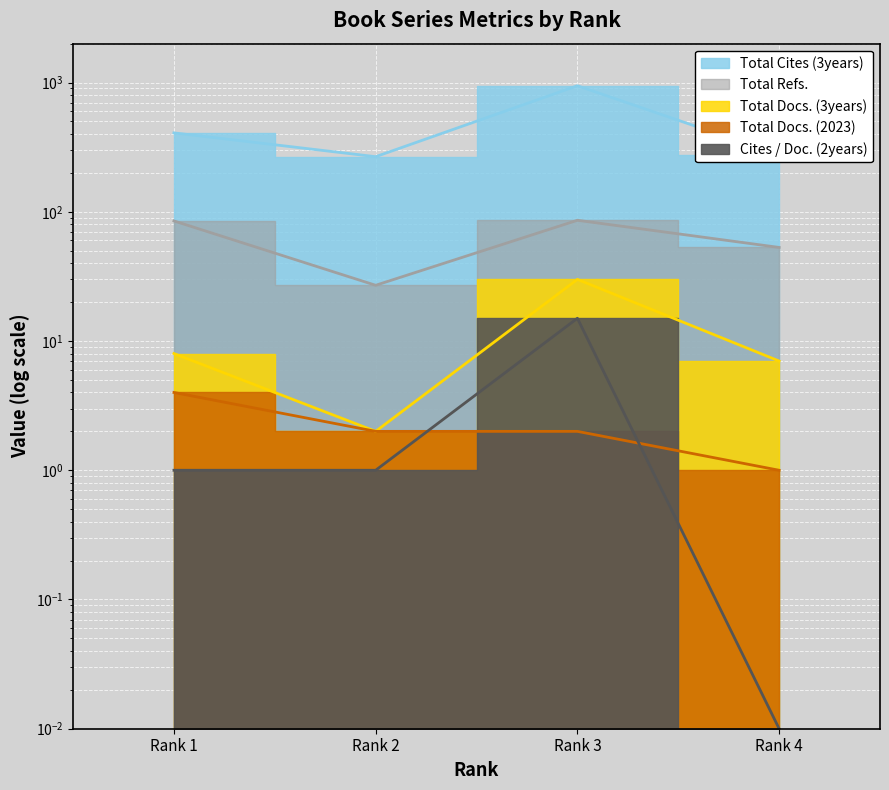

At which label does Total Refs. reach its peak?

Rank 3